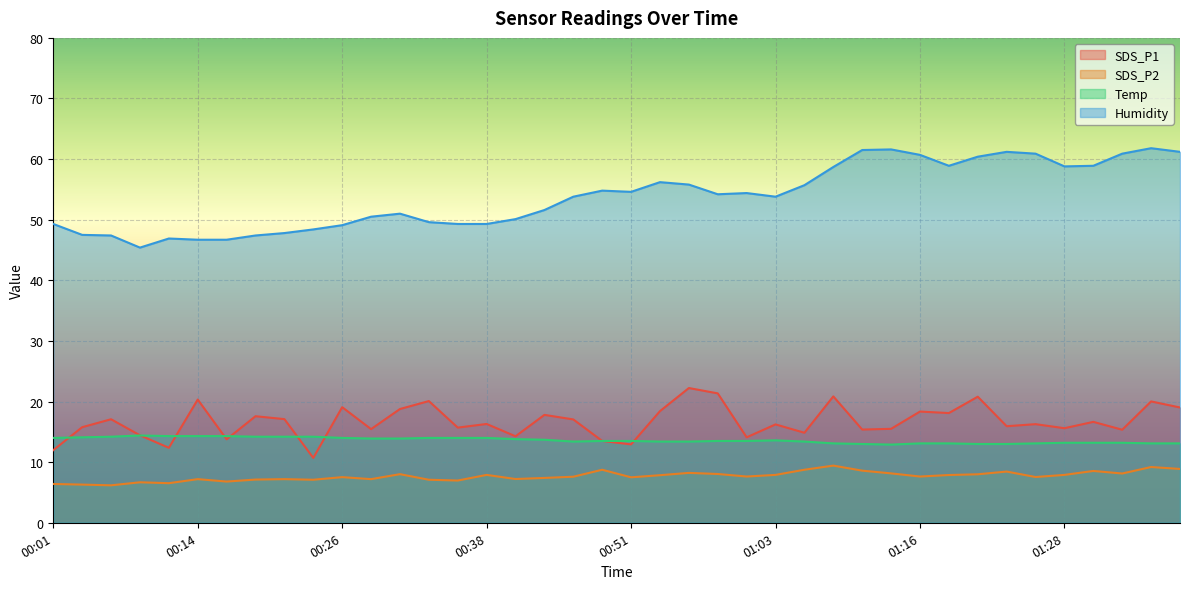

True or false: Temp and Humidity cross at least once.

False